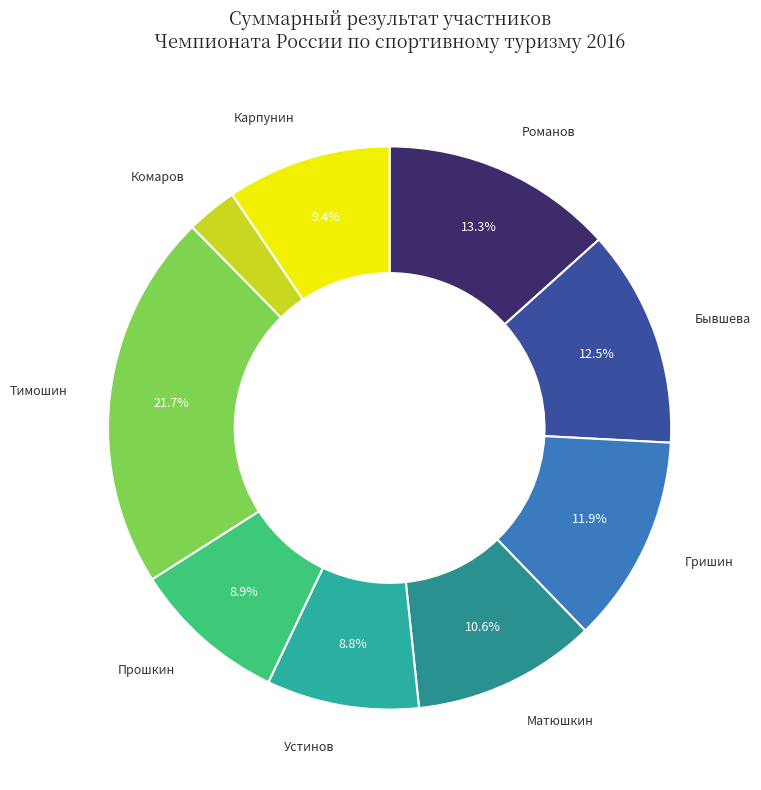

How many segments does this pie chart have?

9